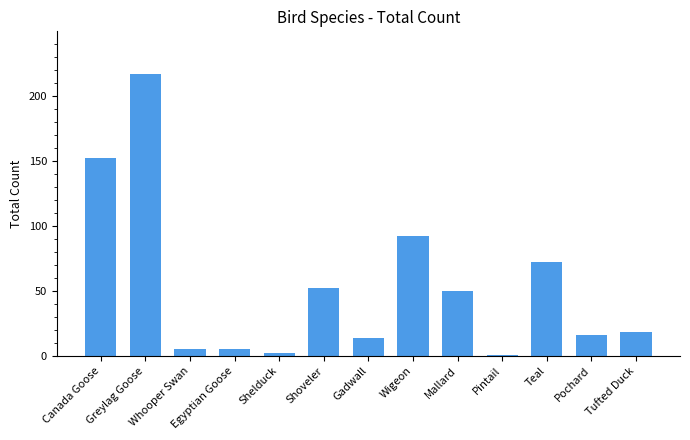

True or false: the data shows 50 at Mallard.

True